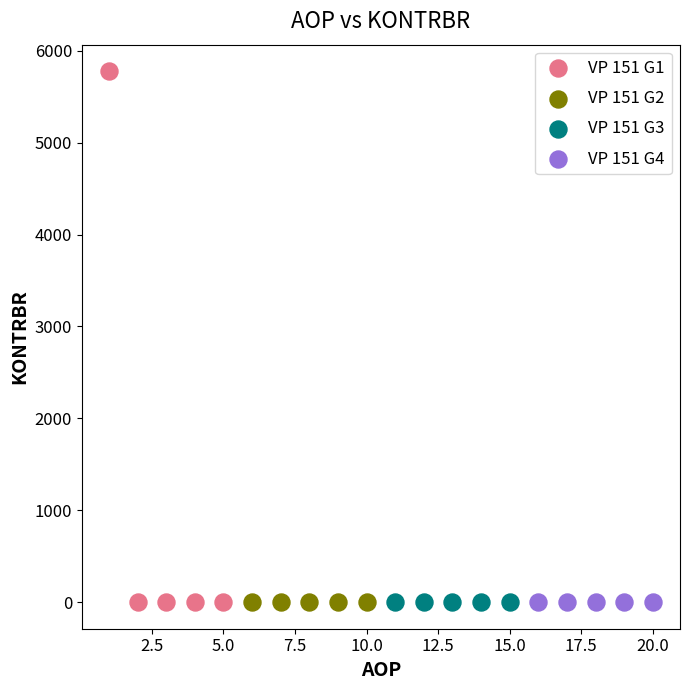

What are all the series names shown in the legend?

VP 151 G1, VP 151 G2, VP 151 G3, VP 151 G4